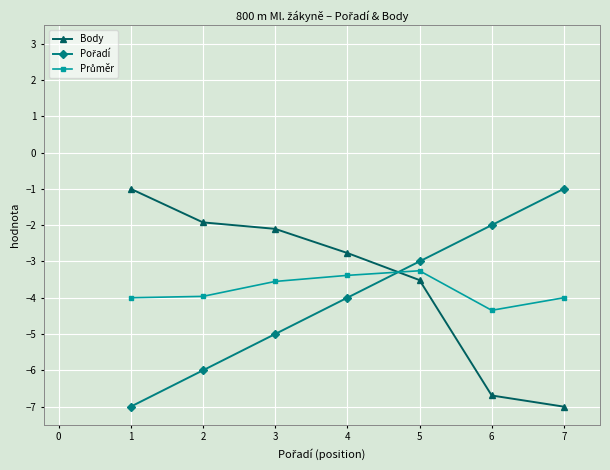

Is it true that Body equals -6.7 at 6?

True